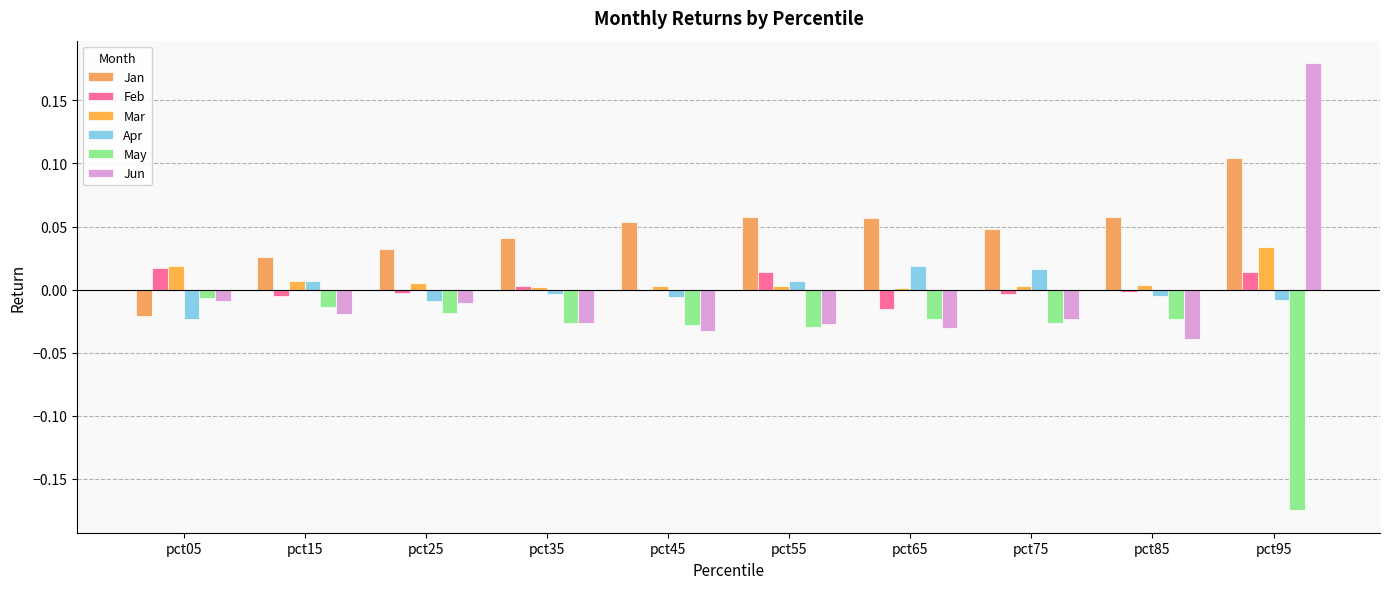

How many categories are shown in the chart?

10